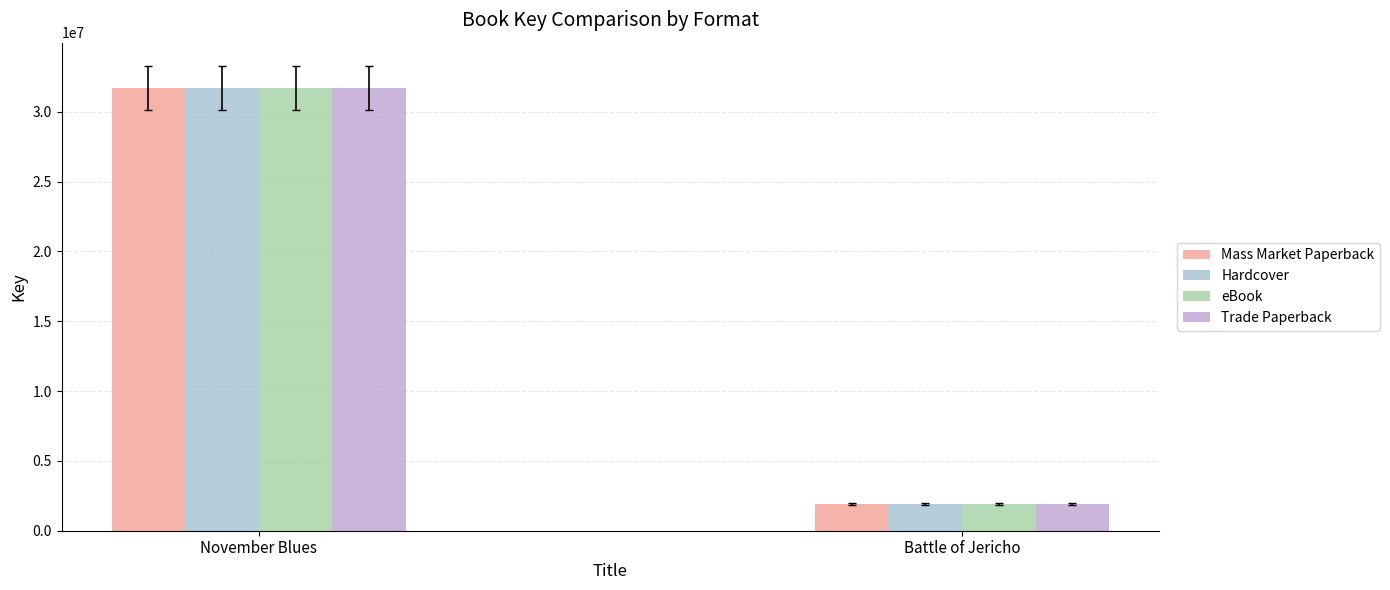

What is the difference between the maximum and minimum values in the Mass Market Paperback series?

29795386